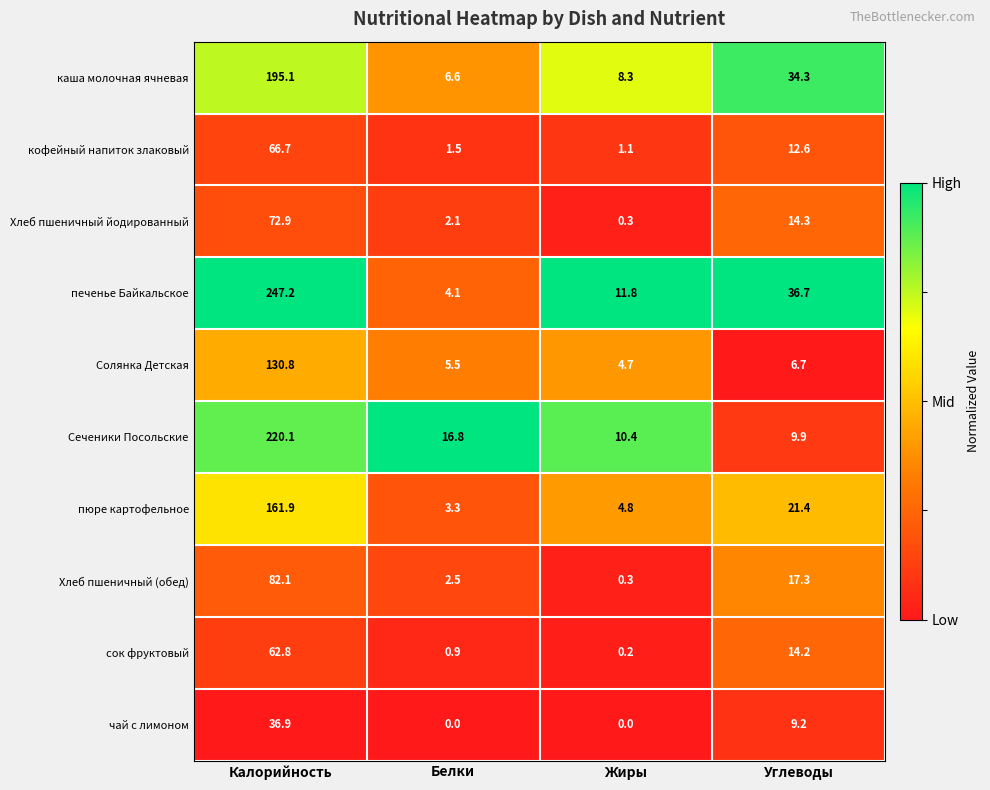

At which category is the sum across all series the highest?

Калорийность